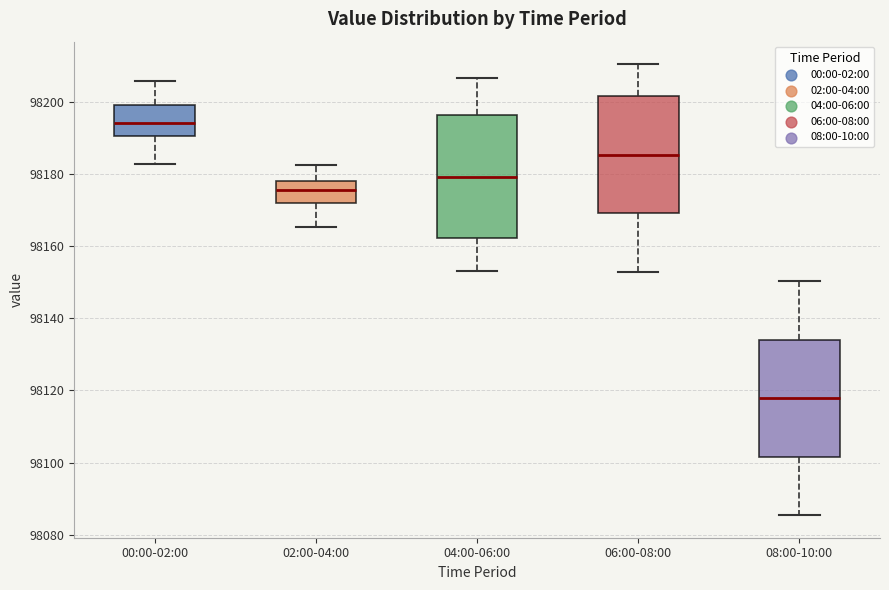

Reading left to right, transcribe this box plot: for each box, give where its median line is, the range the box spans, and where its two whiskers end, as read against the y-axis. The values are not printed on the chart, so give them approximately, as read against the axis.

00:00-02:00: median 98194, box 98190 to 98200, whiskers 98182 to 98206
02:00-04:00: median 98176, box 98172 to 98178, whiskers 98166 to 98182
04:00-06:00: median 98180, box 98162 to 98196, whiskers 98154 to 98206
06:00-08:00: median 98186, box 98170 to 98202, whiskers 98152 to 98210
08:00-10:00: median 98118, box 98102 to 98134, whiskers 98086 to 98150